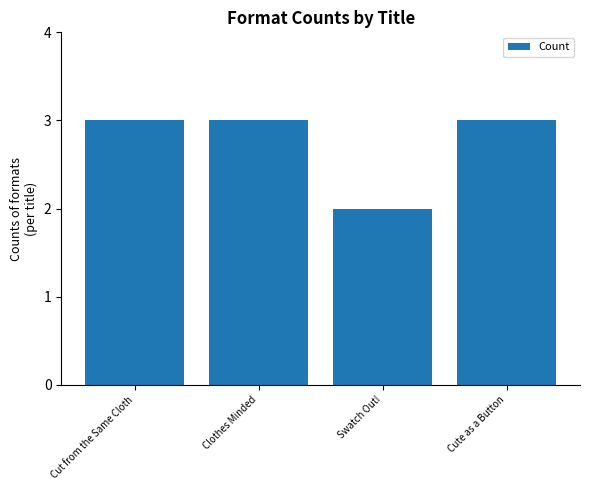

What is the difference between the values at Cut from the Same Cloth and Swatch Out!?

1